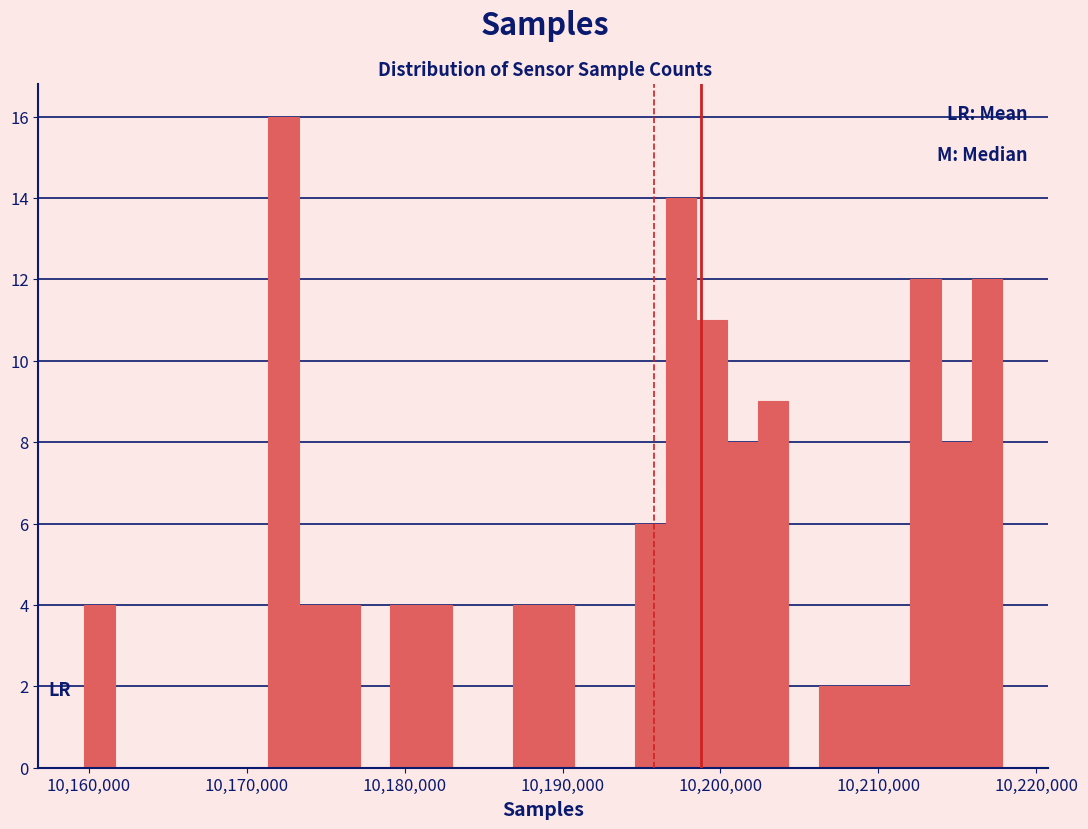

Around what value on the x-axis is the tallest bar? Give the approximate position of its centre, as read against the axis.

10172000